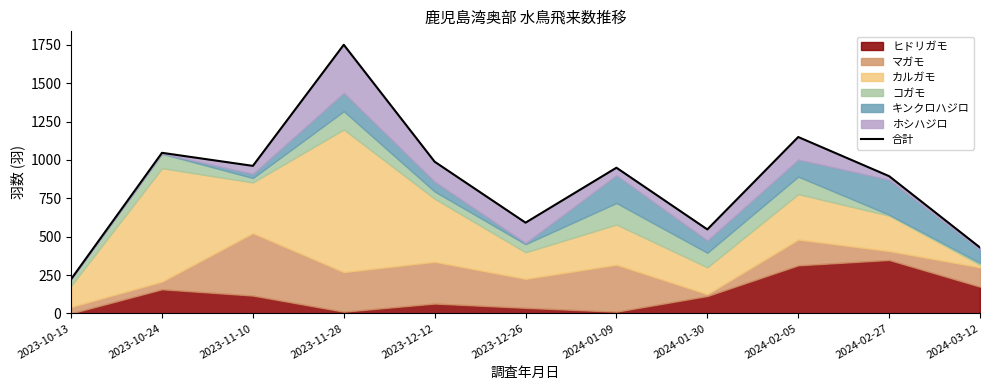

True or false: the data shows 1537 at 2024-02-27.

False